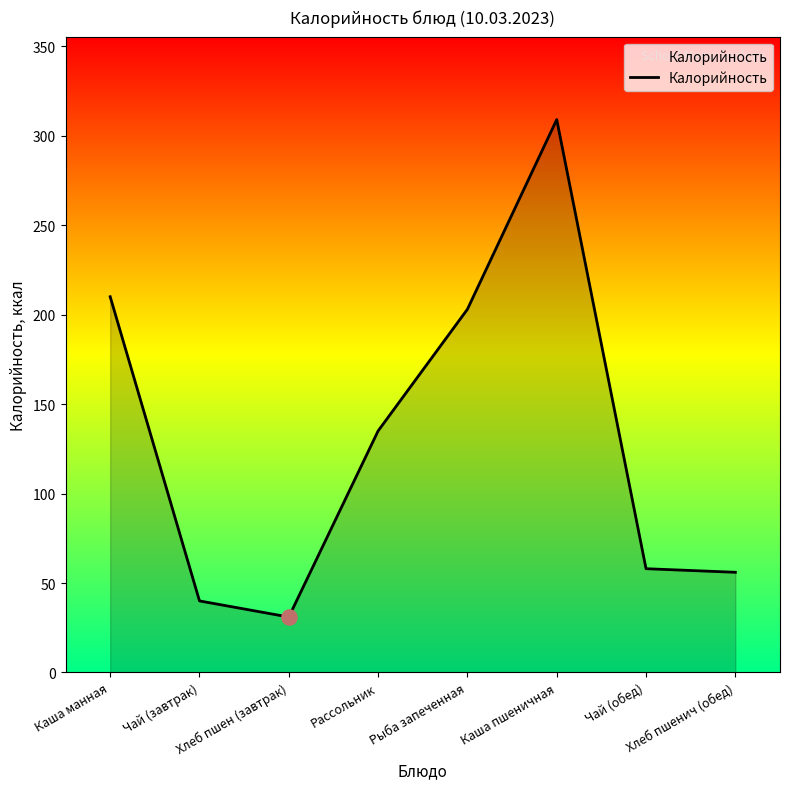

What is the change in value from Чай (завтрак) to Каша пшеничная?

+269